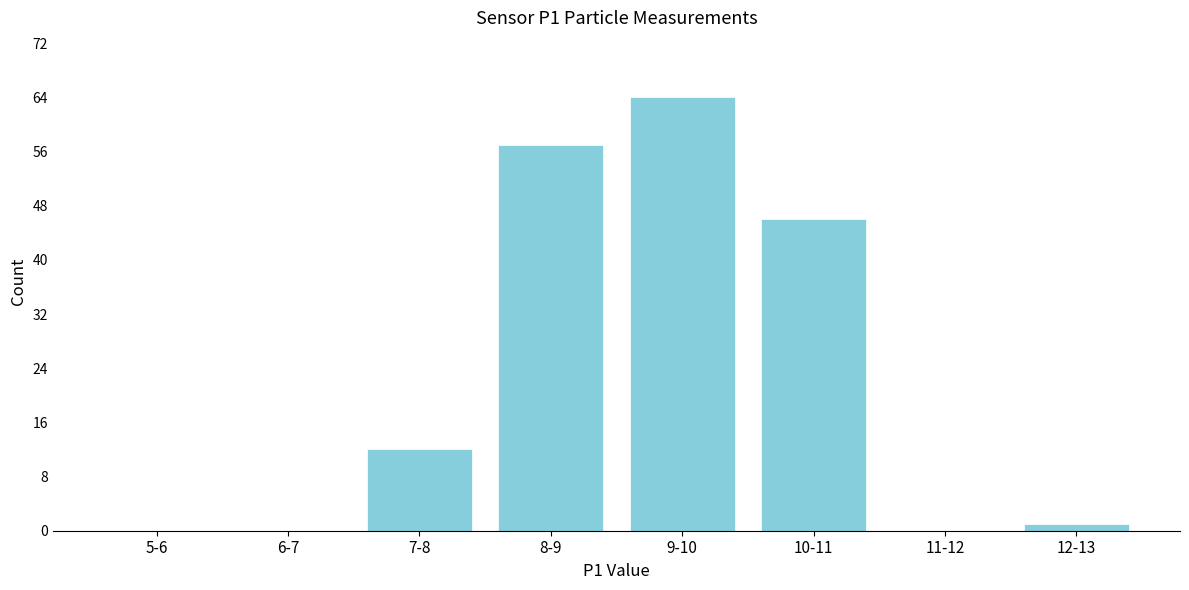

Reading left to right, what are all the values shown in this chart?

5-6=0	6-7=0	7-8=12	8-9=57	9-10=64	10-11=46	11-12=0	12-13=1